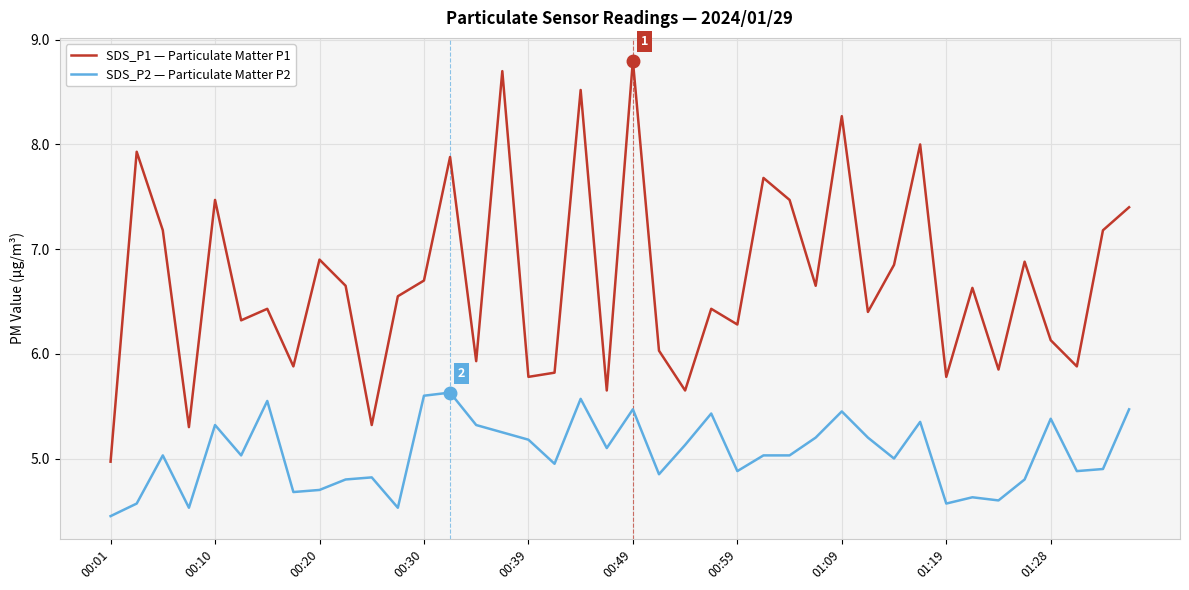

True or false: SDS_P2 — Particulate Matter P2 and SDS_P1 — Particulate Matter P1 intersect in this chart.

False